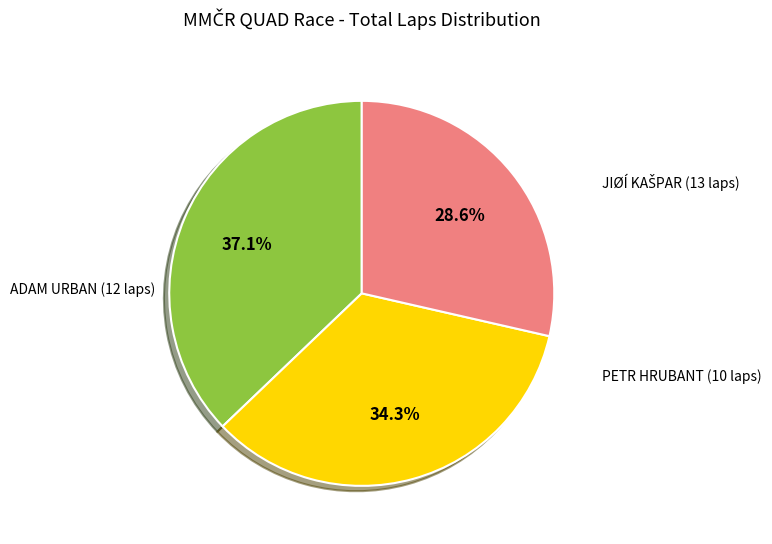

To the nearest percent, what percentage of the pie is ADAM URBAN (12 laps)?

34%